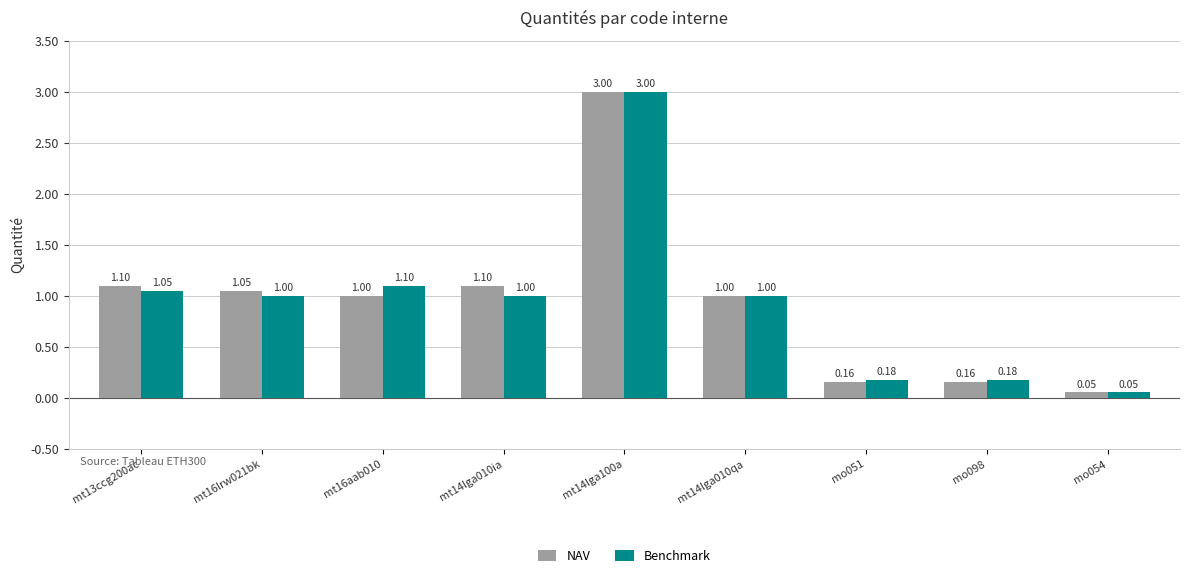

Which series changed the most between mt16aab010 and mo051?

Benchmark